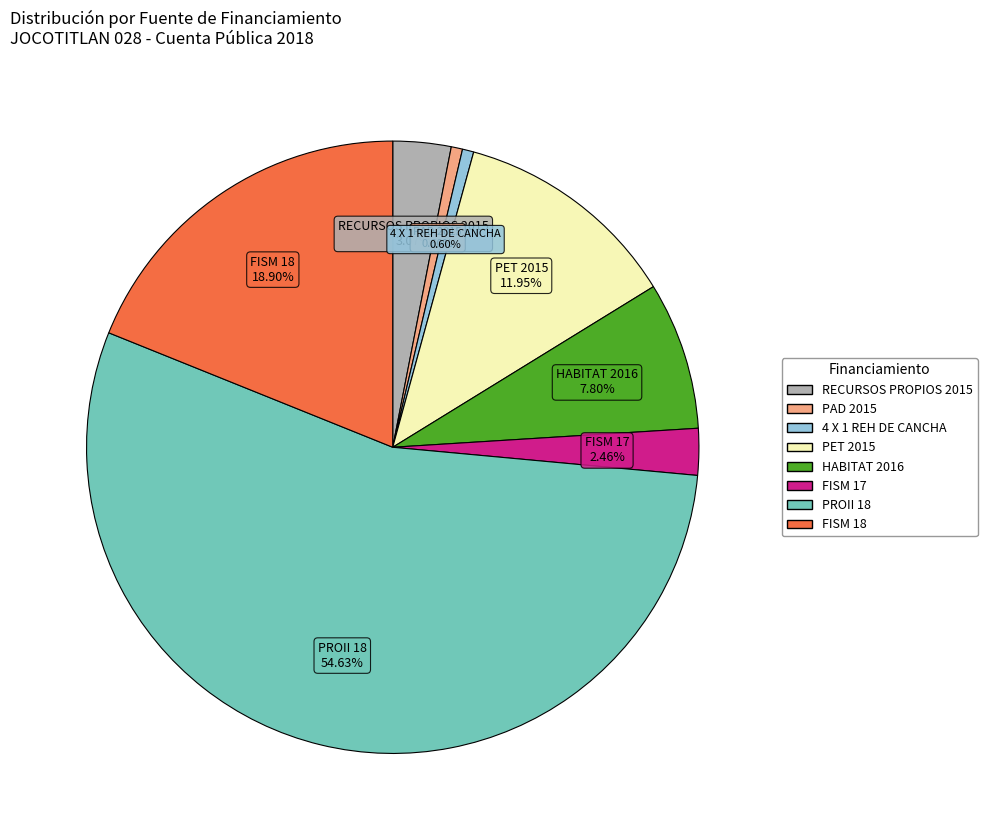

Which category has the biggest portion of the pie?

PROII 18